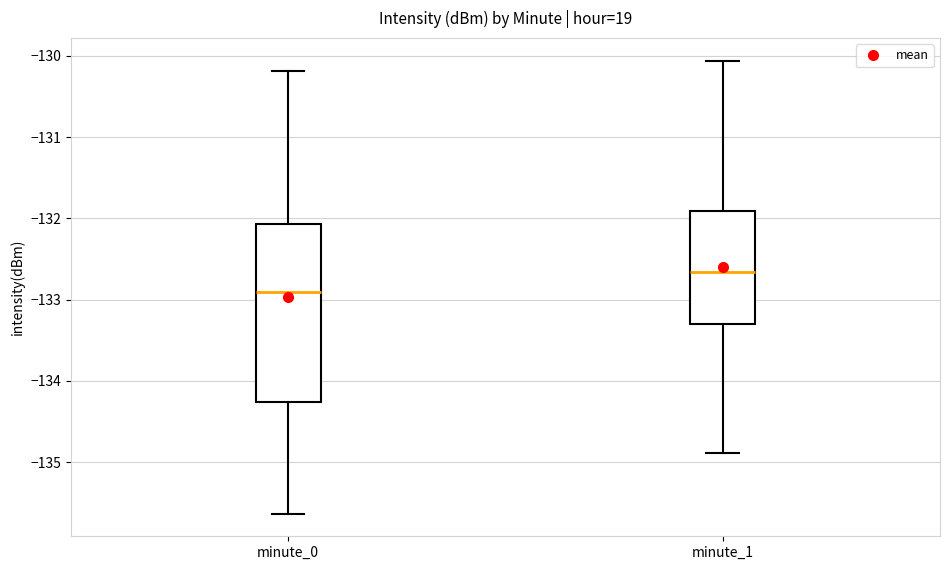

Reading left to right, read every box against the y-axis: the position of its median line, the range the box covers, and the ends of its whiskers. The values are not printed on the chart, so give them approximately, as read against the axis.

minute_0: median -132.9, box -134.3 to -132.1, whiskers -135.6 to -130.2
minute_1: median -132.7, box -133.3 to -131.9, whiskers -134.9 to -130.1